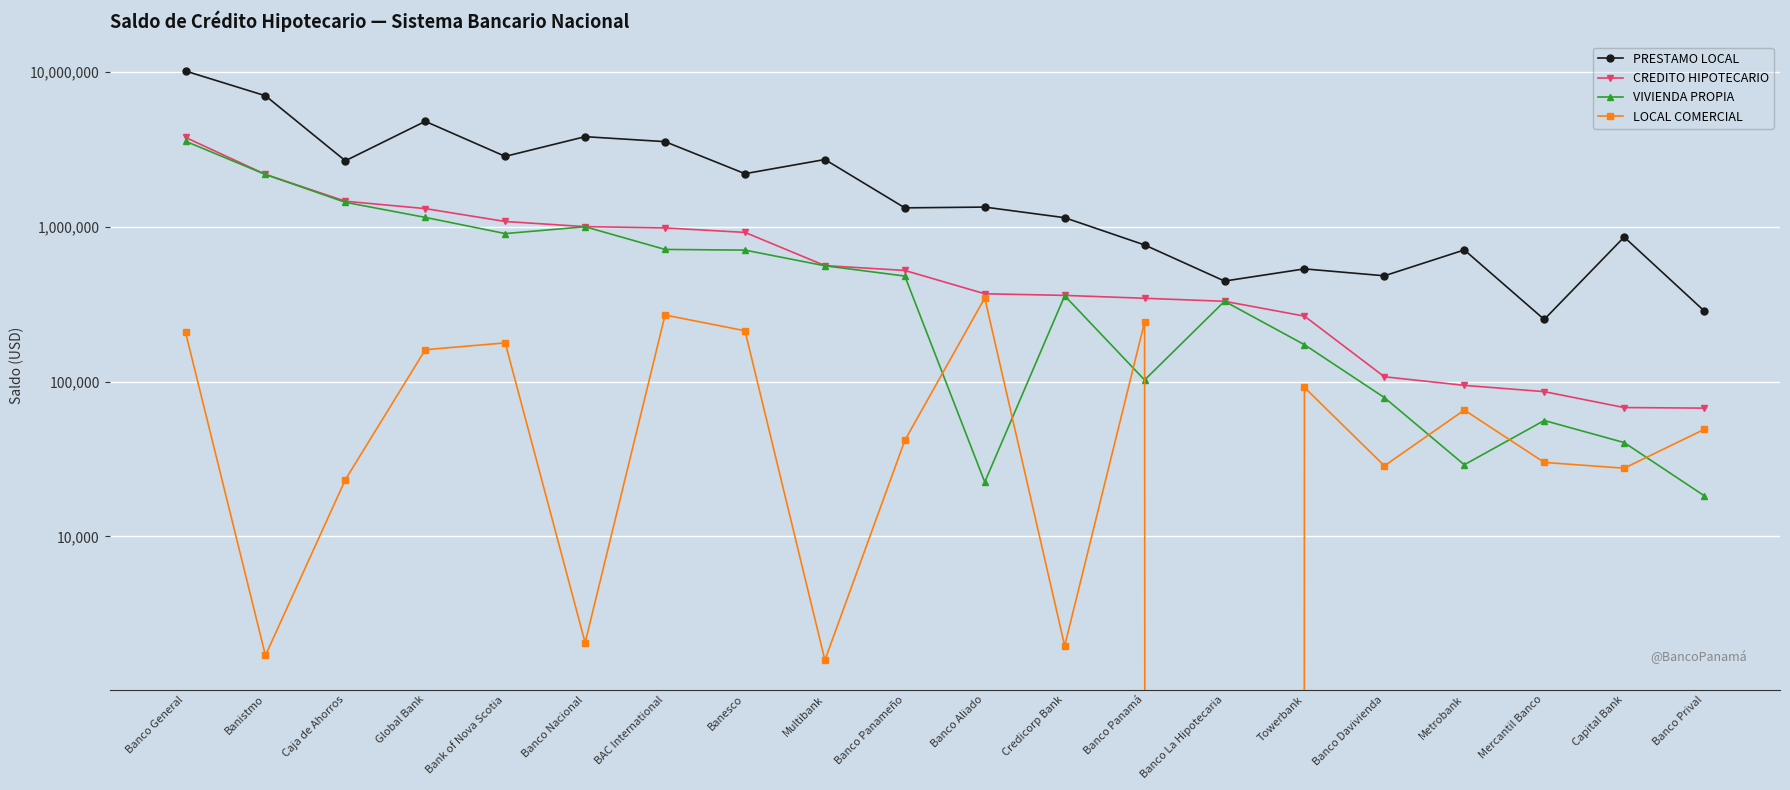

How many data points in PRESTAMO LOCAL are less than 1340205?

10